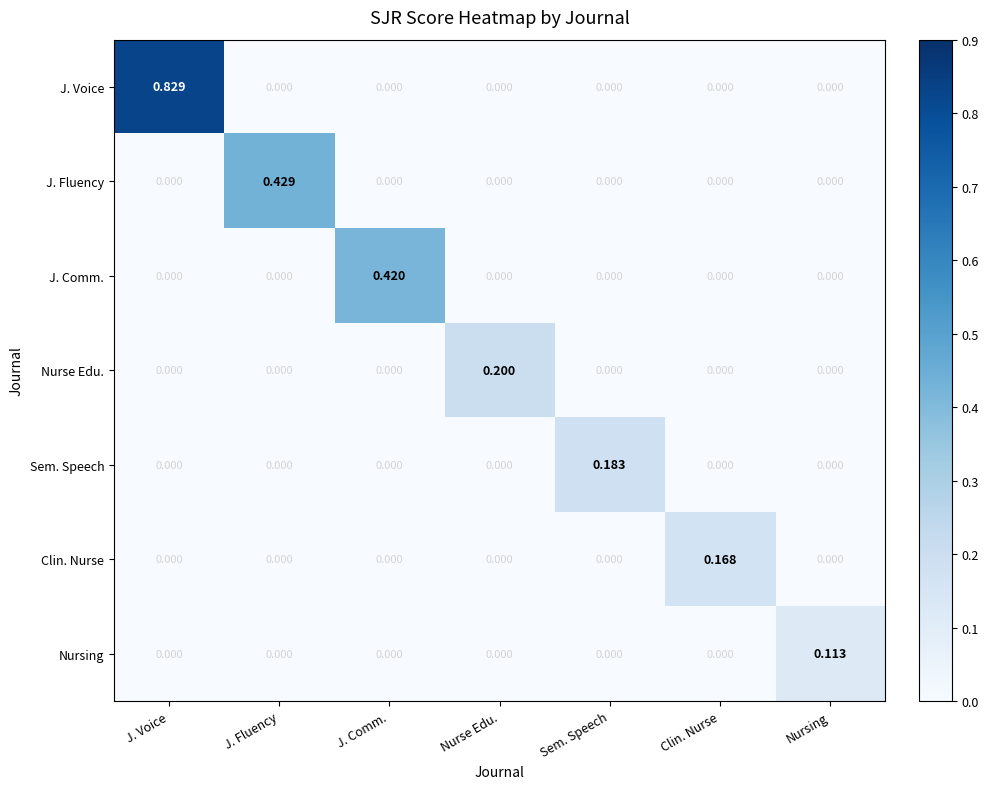

Rank the series by their maximum value, from highest to lowest.

J. Voice, J. Fluency, J. Comm., Nurse Edu., Sem. Speech, Clin. Nurse, Nursing